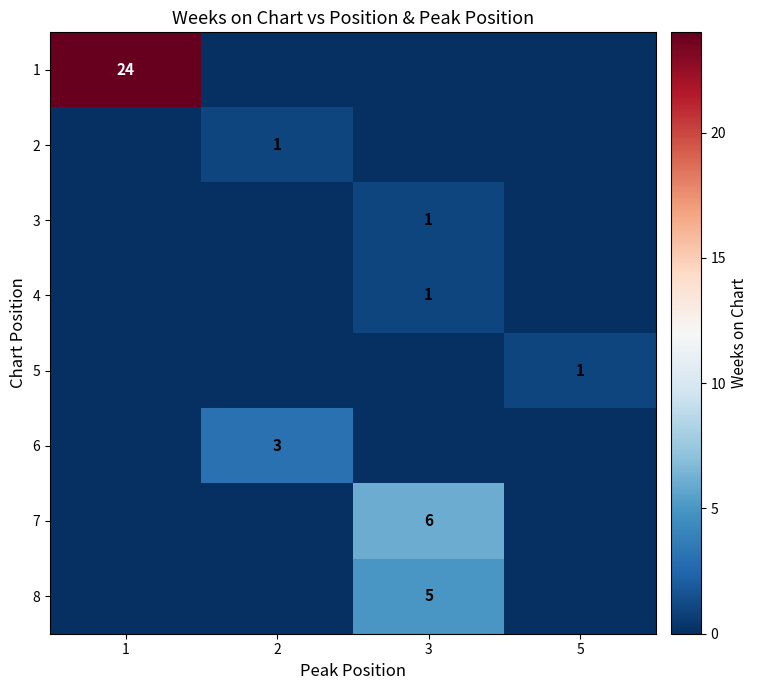

The value of 1 at 1 is 24. True or false?

True